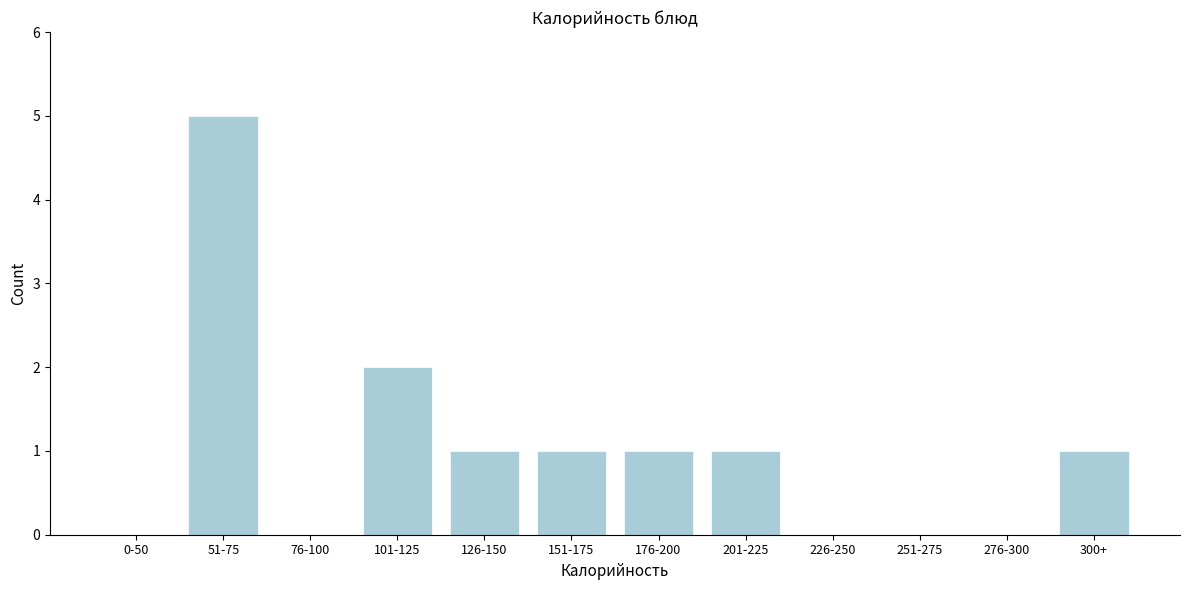

Reading left to right, list all the values displayed in this chart.

0-50=0	51-75=5	76-100=0	101-125=2	126-150=1	151-175=1	176-200=1	201-225=1	226-250=0	251-275=0	276-300=0	300+=1